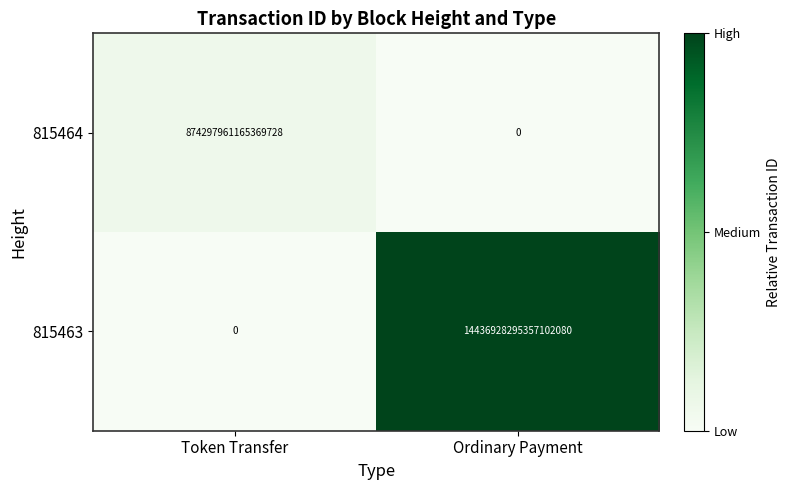

At which category does the chart reach its peak across all series?

Ordinary Payment